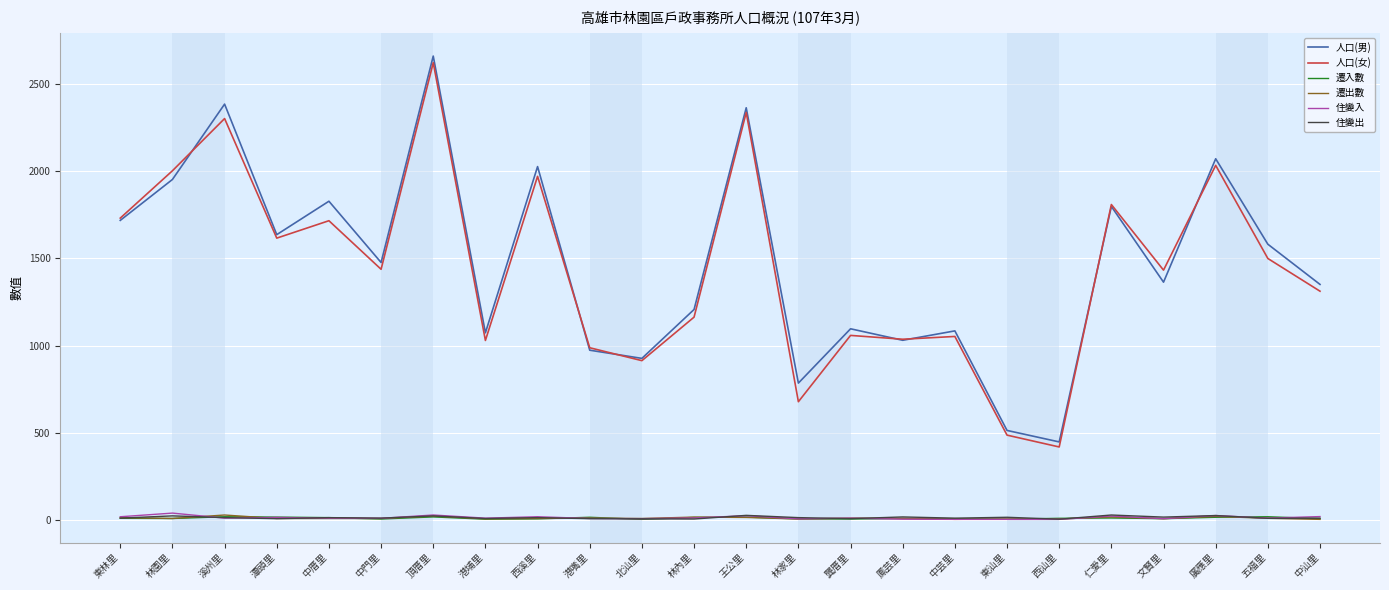

The 人口(女) series shows 871 at 中厝里. True or false?

False